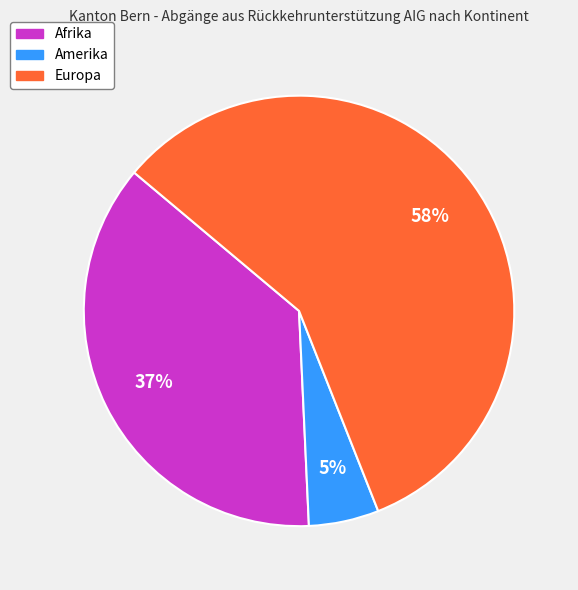

To the nearest percent, what is the difference between the largest and smallest slice percentages?

53%